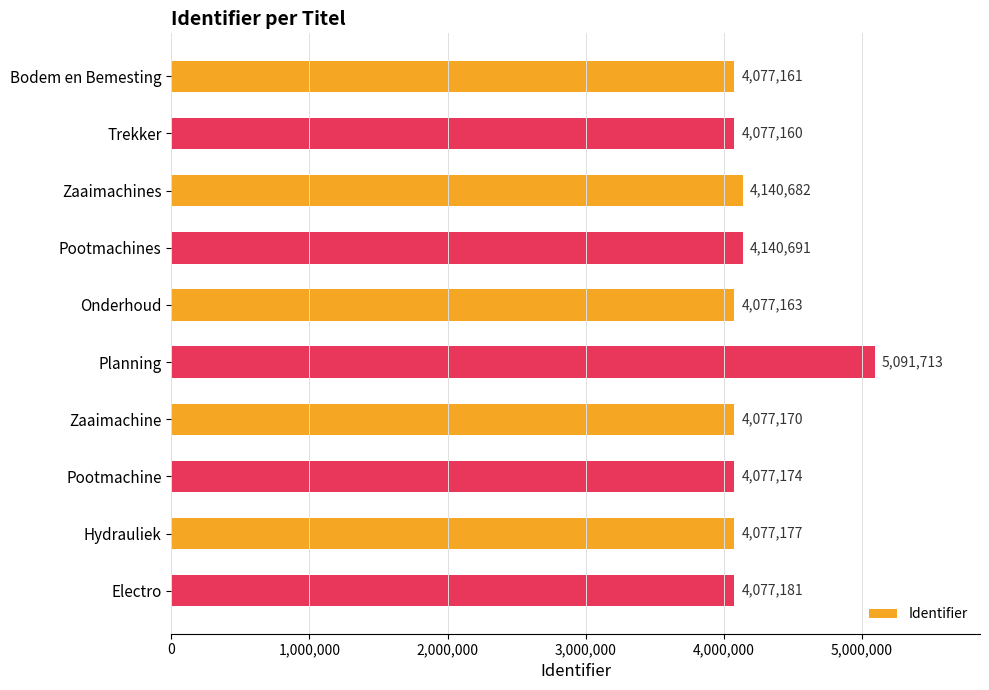

At which label is the value closest to 4584436?

Pootmachines